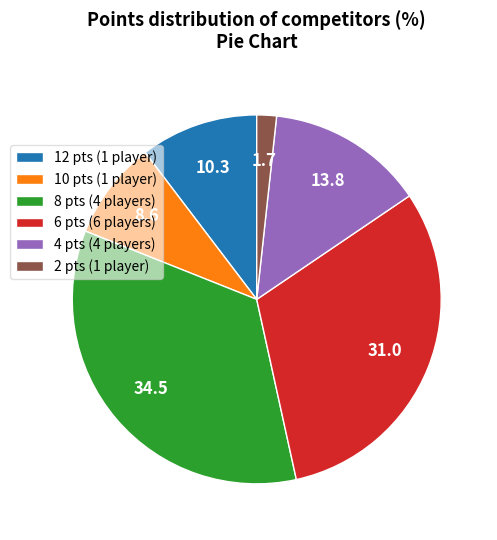

Between 4 pts (4 players) and 12 pts (1 player), which is larger?

4 pts (4 players)